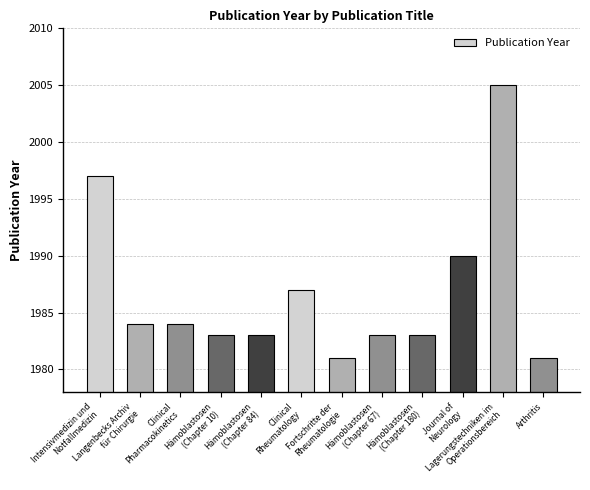

What is the change in value from Intensivmedizin und
Notfallmedizin to Langenbecks Archiv
für Chirurgie?

-13